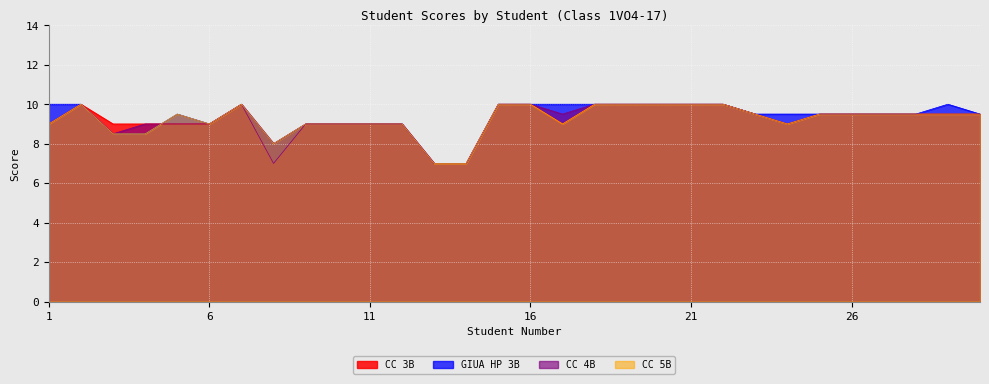

At which category is the sum across all series the highest?

2